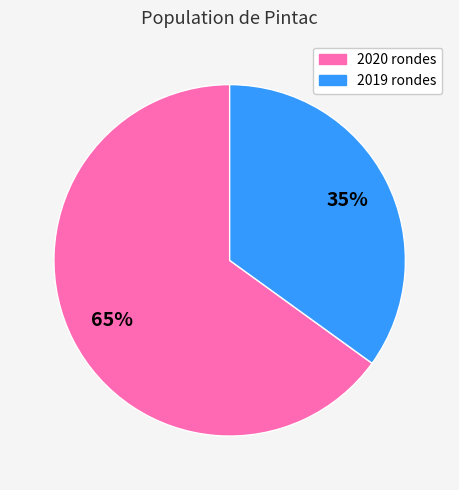

Does any single category account for the majority?

Yes